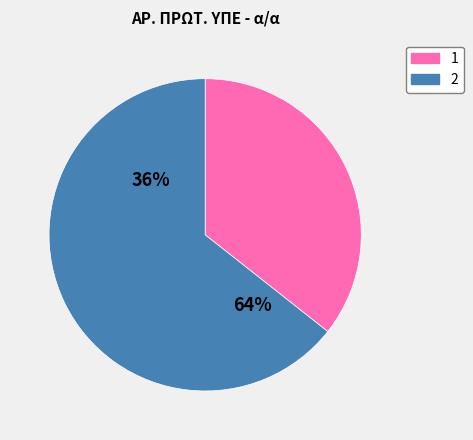

What is the total percentage of 2 and 1?

100.0%